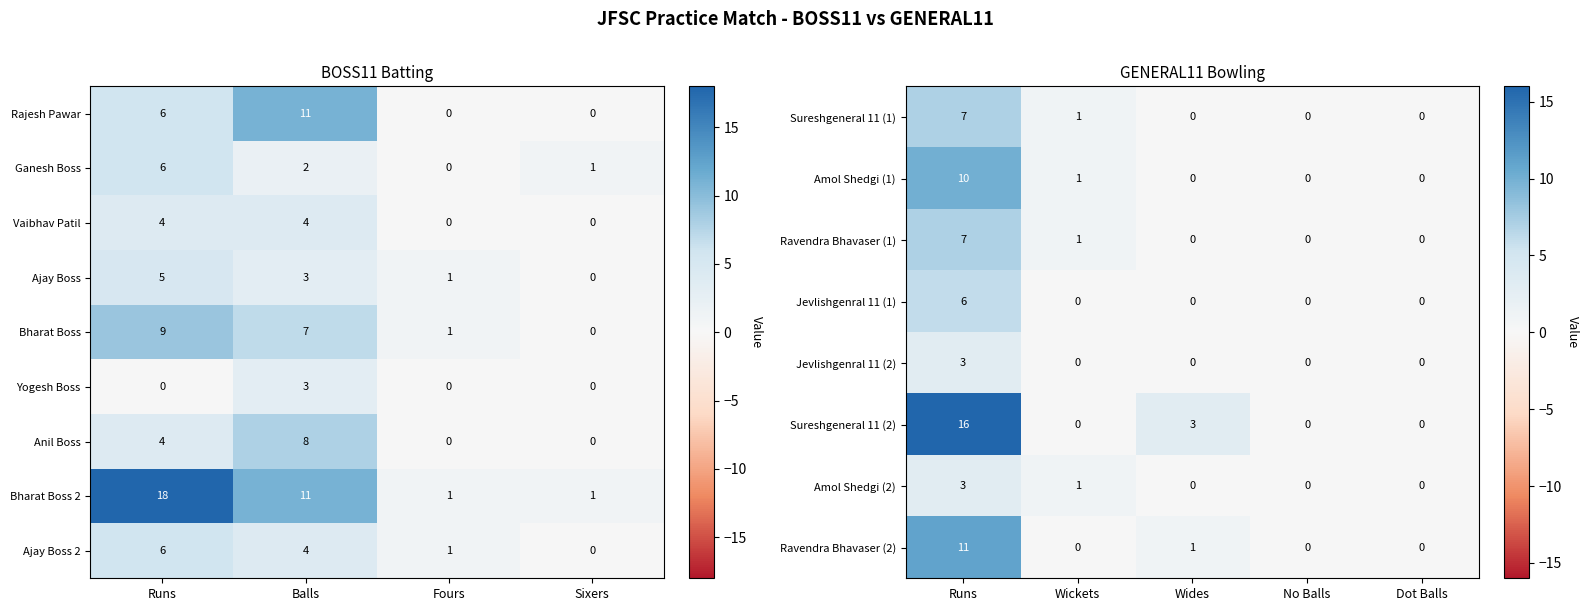

Is the value of Anil Boss at Runs greater than the value of Ajay Boss at Fours?

Yes